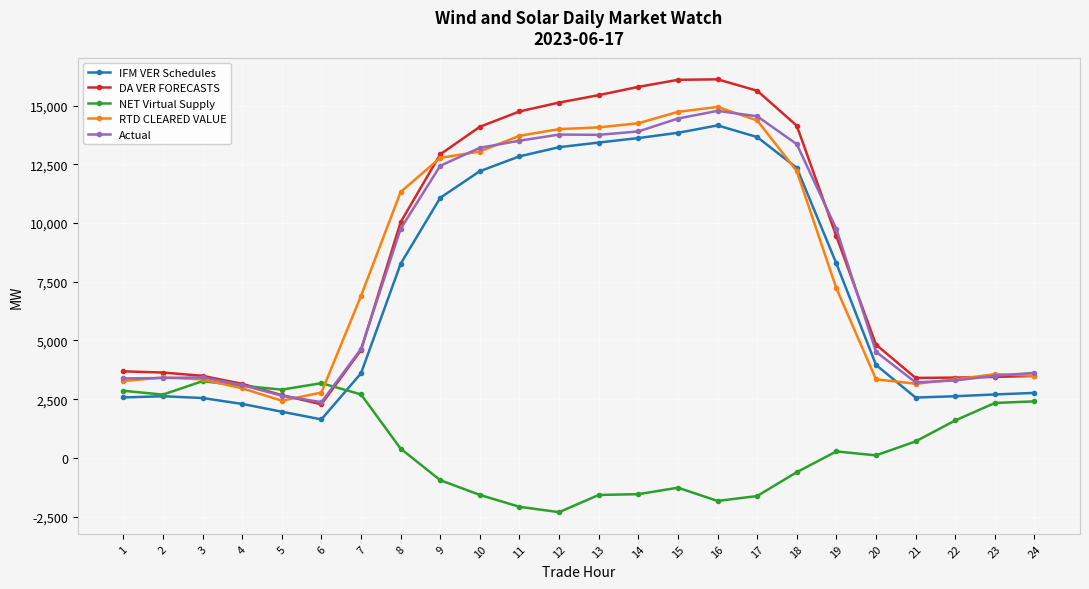

What is the value of the IFM VER Schedules point at the 5th from the left?

1967.2